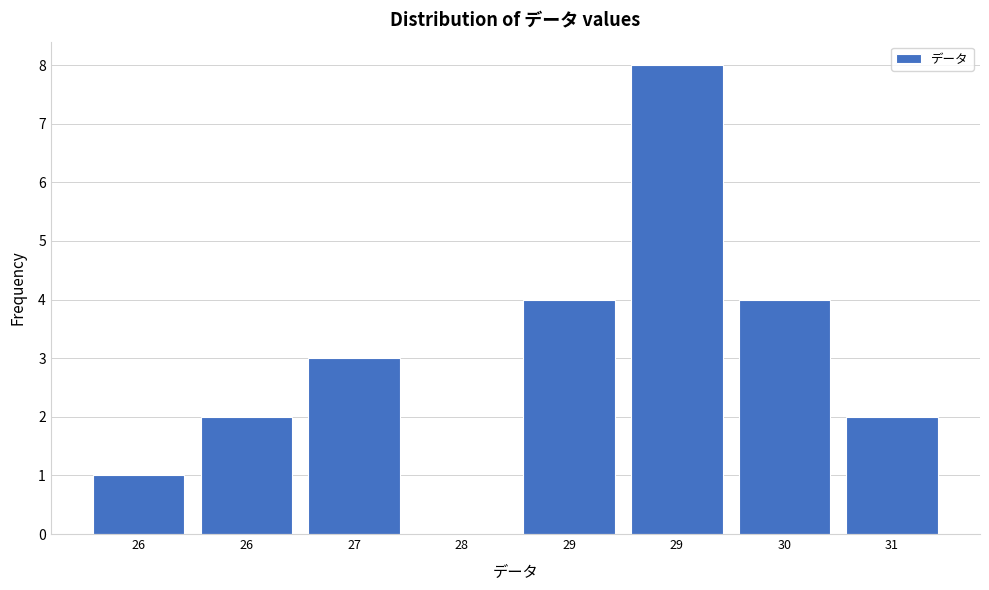

How many series are shown in this chart?

1